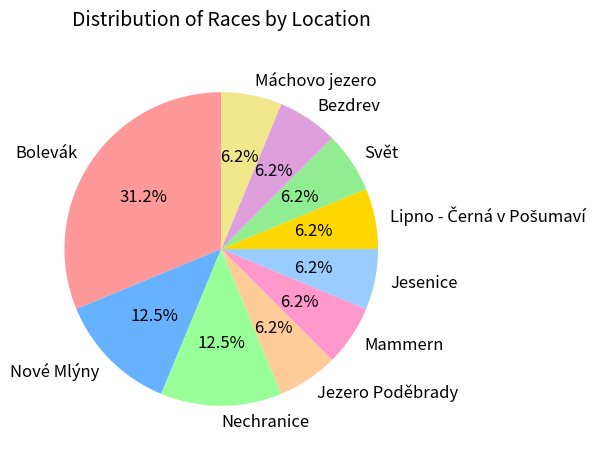

Is the sum of Jezero Poděbrady and Bezdrev greater than half?

No